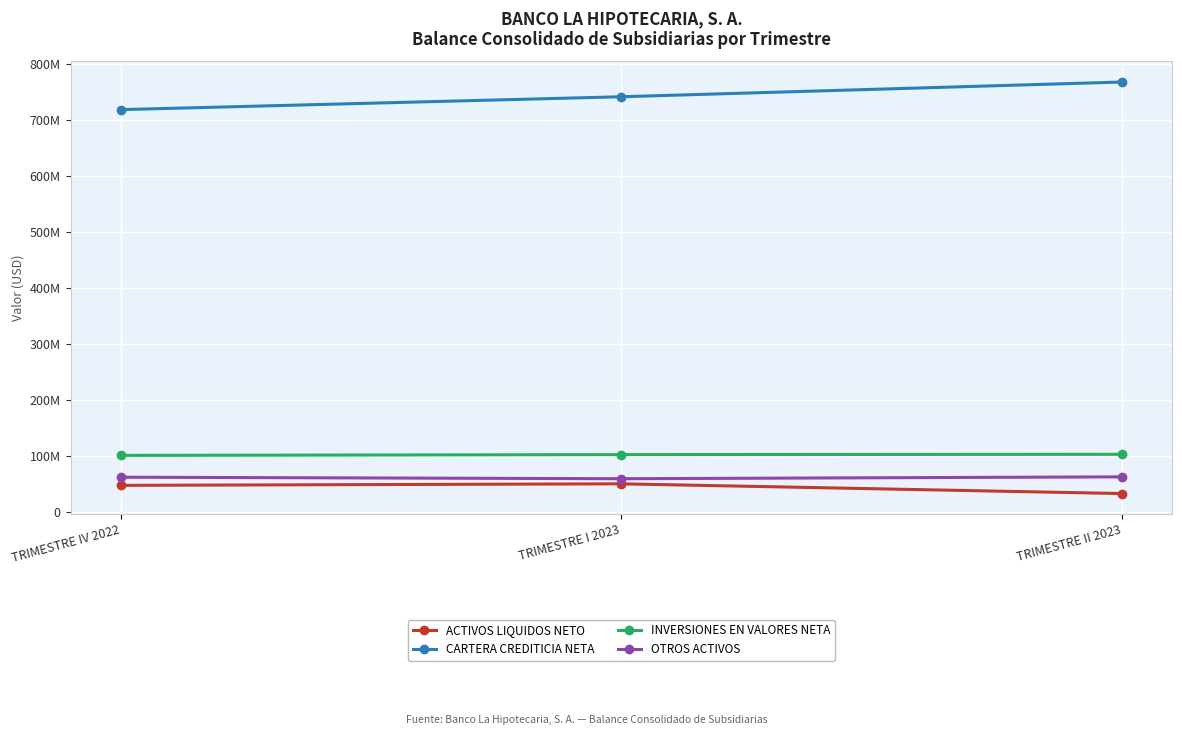

Reading right to left, list all the values displayed in this chart.

ACTIVOS LIQUIDOS NETO: TRIMESTRE II 2023=33199294.8	TRIMESTRE I 2023=50570757.7	TRIMESTRE IV 2022=47827035.0
CARTERA CREDITICIA NETA: TRIMESTRE II 2023=767181226.0	TRIMESTRE I 2023=740908728.3	TRIMESTRE IV 2022=717921395.3
INVERSIONES EN VALORES NETA: TRIMESTRE II 2023=103234425.2	TRIMESTRE I 2023=102639247.8	TRIMESTRE IV 2022=101311182.8
OTROS ACTIVOS: TRIMESTRE II 2023=63013084.6	TRIMESTRE I 2023=59667473.8	TRIMESTRE IV 2022=62380386.9